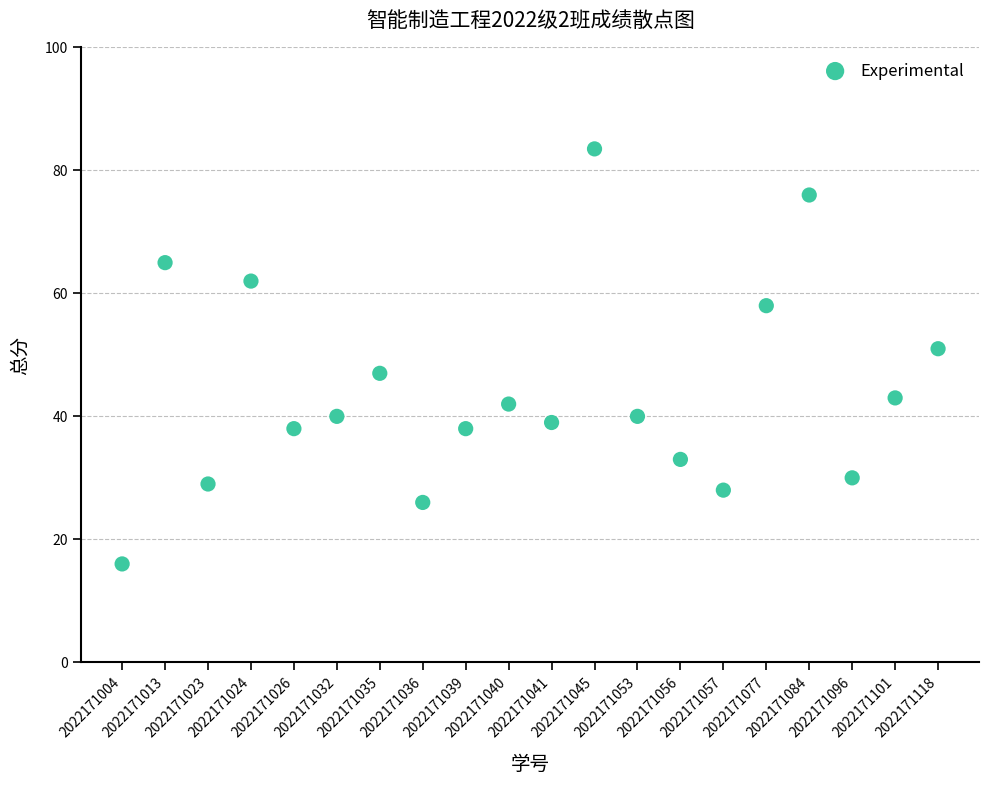

What is the range of Y values (max minus min)?

67.5